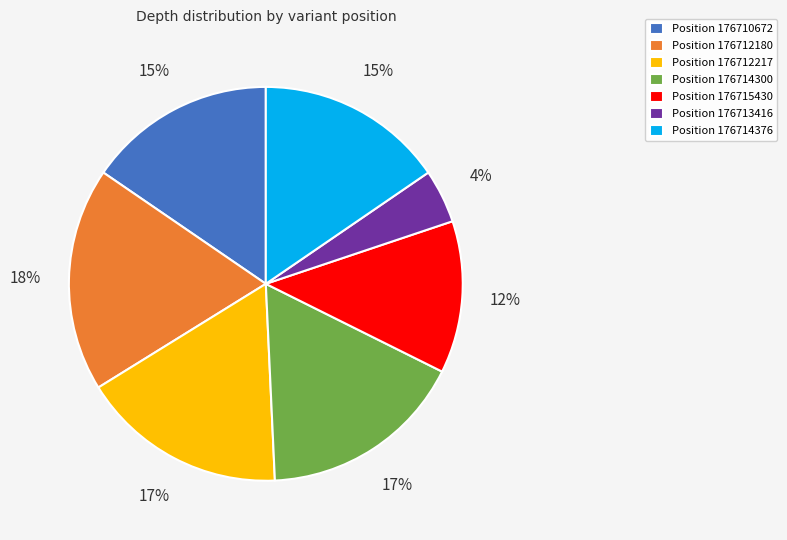

Count the number of slices in the pie.

7